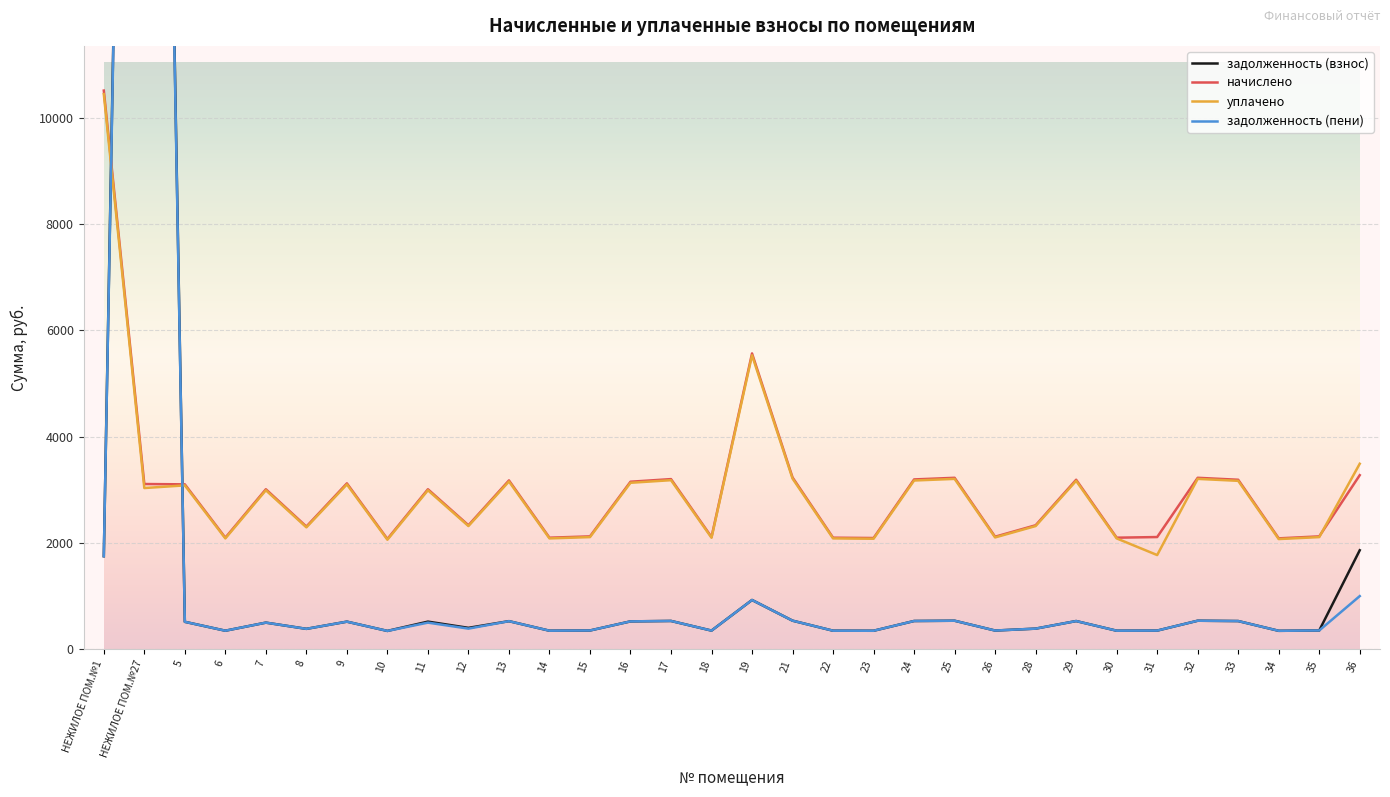

Reading right to left, transcribe all the data shown in this chart.

задолженность (взнос): 36=1863.1	35=354.0	34=347.8	33=531.5	32=537.6	31=351.9	30=349.9	29=531.5	28=388.9	26=352.9	25=537.6	24=532.5	23=348.8	22=349.9	21=538.6	19=927.5	18=351.9	17=533.5	16=525.3	15=354.0	14=349.9	13=529.4	12=403.6	11=520.8	10=345.8	9=520.2	8=384.8	7=501.7	6=349.9	5=517.1	НЕЖИЛОЕ ПОМ.№27=42957.1	НЕЖИЛОЕ ПОМ.№1=1751.4
начислено: 36=3275.0	35=2123.8	34=2086.9	33=3188.8	32=3225.7	31=2111.5	30=2099.2	29=3188.8	28=2333.1	26=2117.6	25=3225.7	24=3194.9	23=2093.0	22=2099.2	21=3231.9	19=5565.0	18=2111.5	17=3201.1	16=3151.9	15=2123.8	14=2099.2	13=3176.5	12=2333.1	11=3010.3	10=2074.6	9=3121.1	8=2308.5	7=3010.3	6=2099.2	5=3102.6	НЕЖИЛОЕ ПОМ.№27=3108.8	НЕЖИЛОЕ ПОМ.№1=10508.3
уплачено: 36=3490.0	35=2110.4	34=2073.6	33=3168.6	32=3205.3	31=1772.6	30=2085.9	29=3168.6	28=2318.3	26=2104.2	25=3205.3	24=3174.7	23=2079.8	22=2085.9	21=3211.4	19=5529.8	18=2098.2	17=3180.8	16=3131.9	15=2110.4	14=2085.9	13=3156.4	12=2318.3	11=2991.2	10=2061.4	9=3101.3	8=2293.9	7=2991.2	6=2085.9	5=3082.9	НЕЖИЛОЕ ПОМ.№27=3033.1	НЕЖИЛОЕ ПОМ.№1=10441.7
задолженность (пени): 36=1000.5	35=354.0	34=347.8	33=531.5	32=537.6	31=351.9	30=349.9	29=531.5	28=388.9	26=352.9	25=537.6	24=532.5	23=348.8	22=349.9	21=538.6	19=927.5	18=351.9	17=533.5	16=525.3	15=354.0	14=349.9	13=529.4	12=388.9	11=501.7	10=345.8	9=520.2	8=384.8	7=501.7	6=349.9	5=517.1	НЕЖИЛОЕ ПОМ.№27=42475.2	НЕЖИЛОЕ ПОМ.№1=1751.4